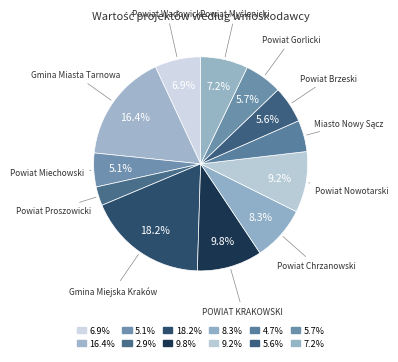

What percentage do Powiat Chrzanowski and Powiat Nowotarski together represent?

17.5%